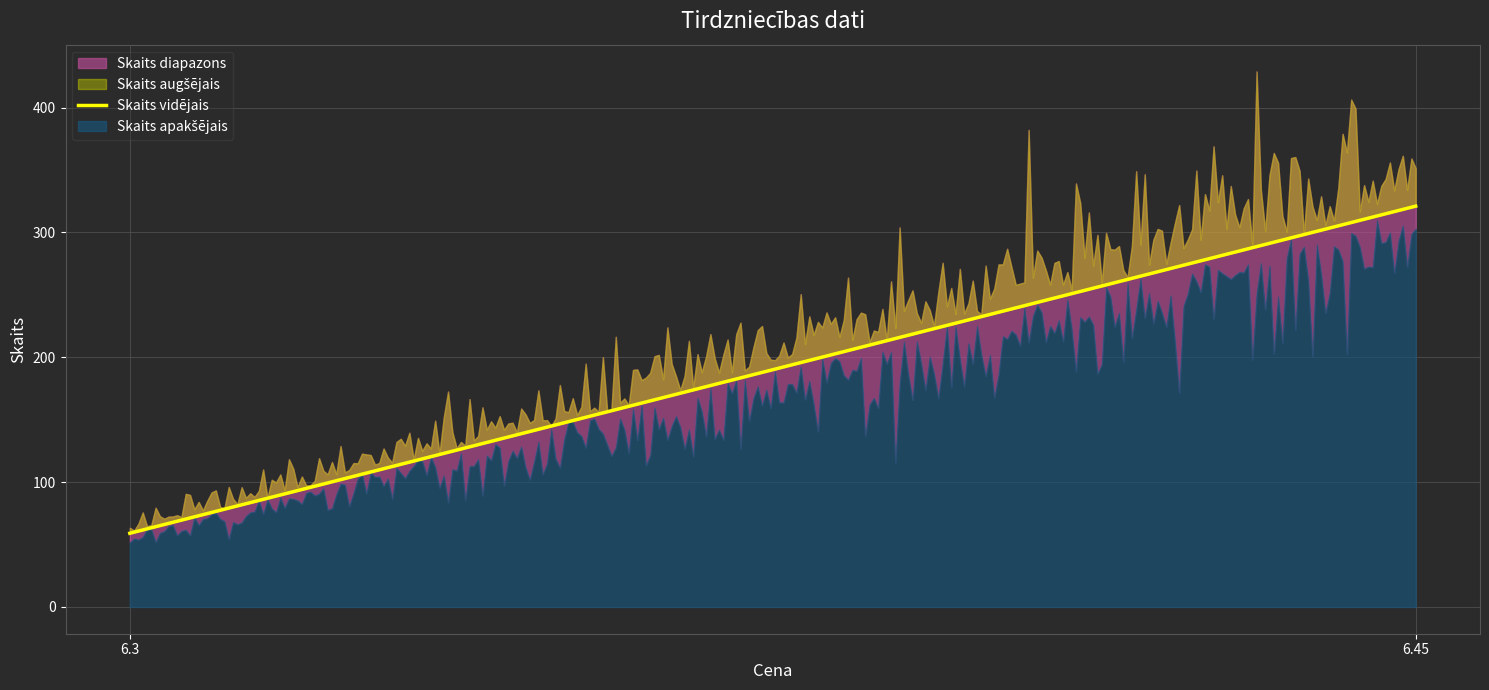

True or false: there are more than 2 points higher than both neighbors.

False